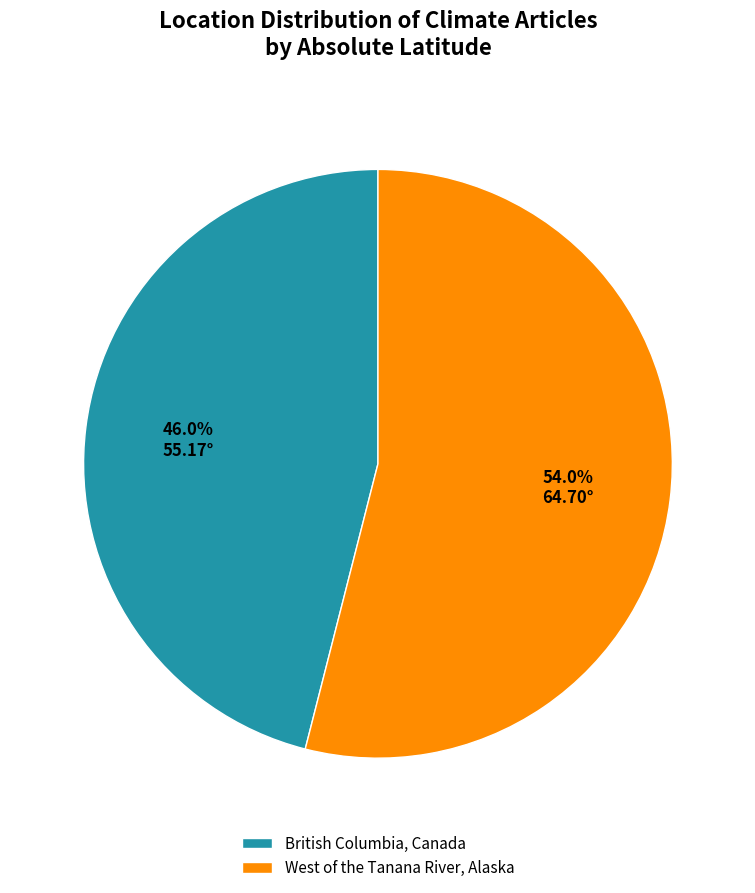

To the nearest percent, what is the difference between the British Columbia, Canada and West of the Tanana River, Alaska slice percentages?

8%